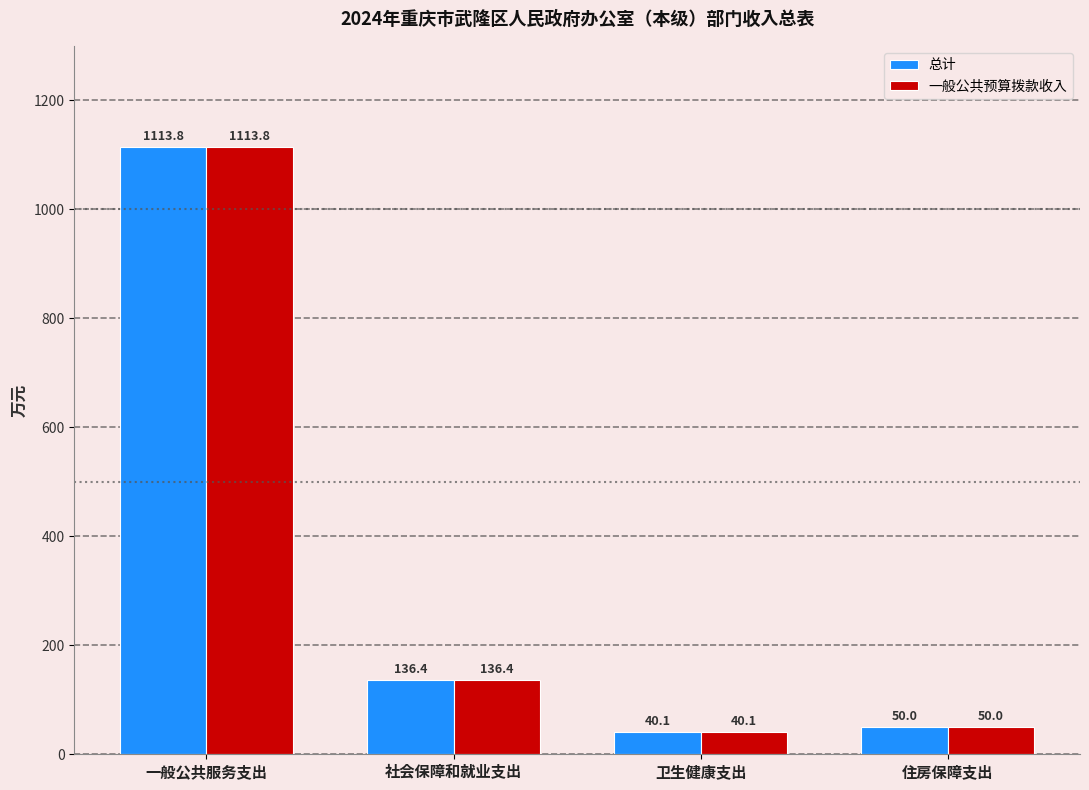

Is the value of 一般公共预算拨款收入 at 卫生健康支出 greater than the value of 总计 at 社会保障和就业支出?

No